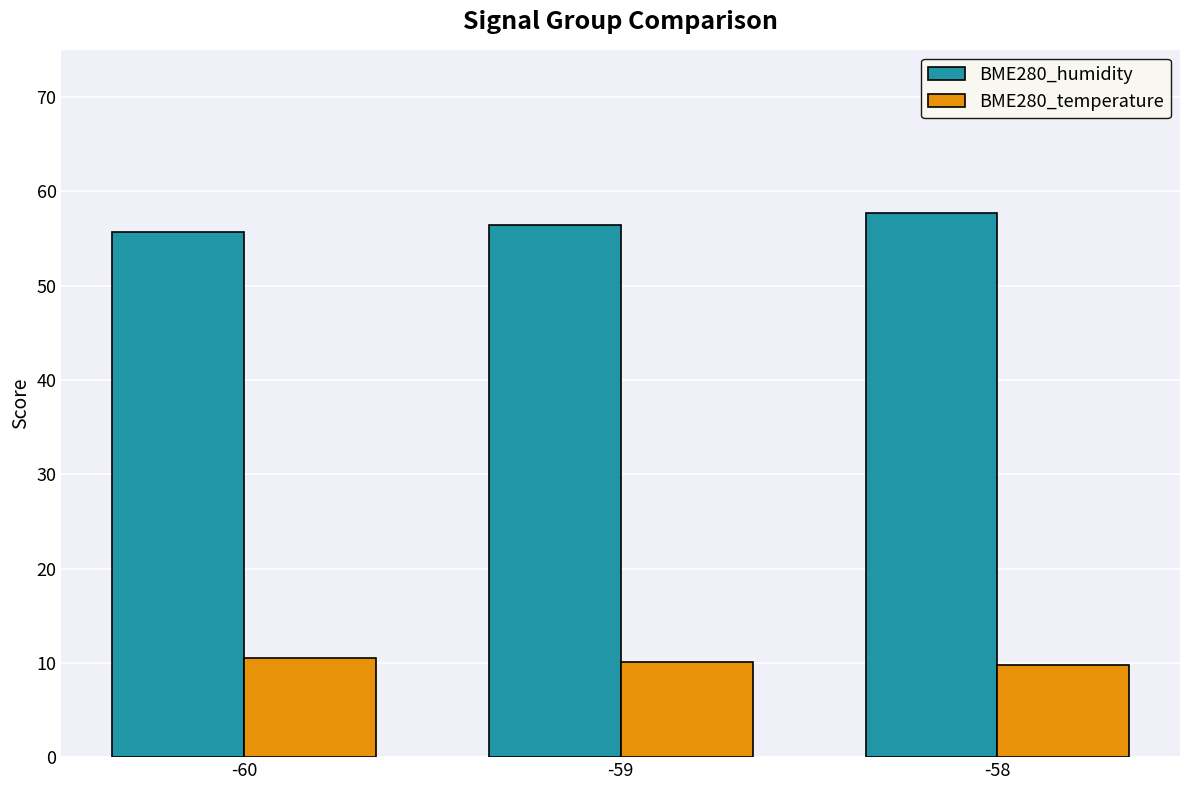

What is the sum of the BME280_temperature values at -58 and -60?

20.4